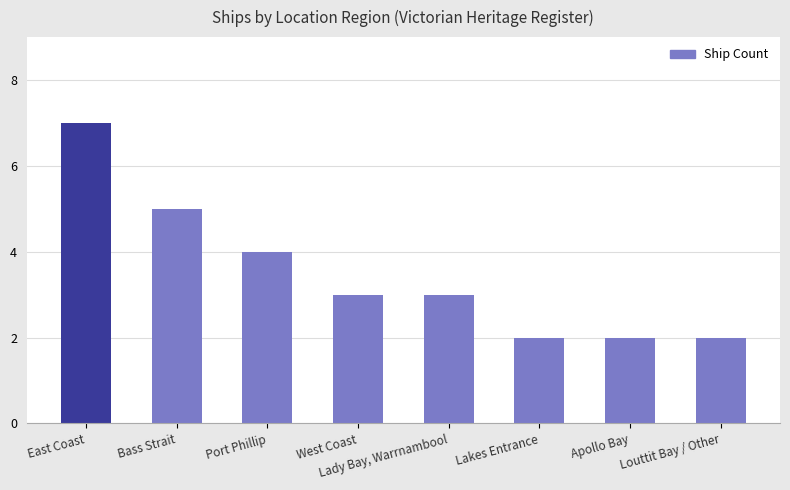

Does the chart contain stacked bars?

No